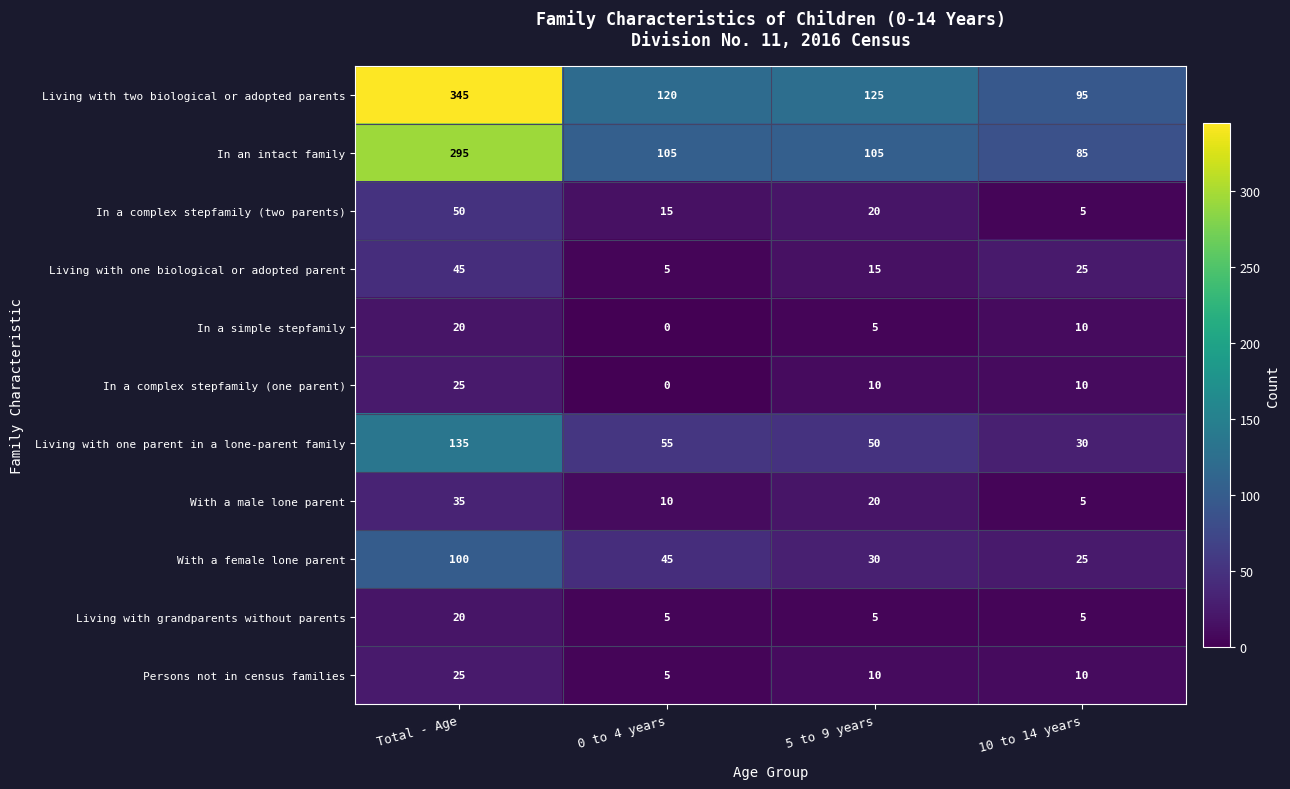

List the labels in order of Living with one parent in a lone-parent family value, smallest first.

10 to 14 years, 5 to 9 years, 0 to 4 years, Total - Age